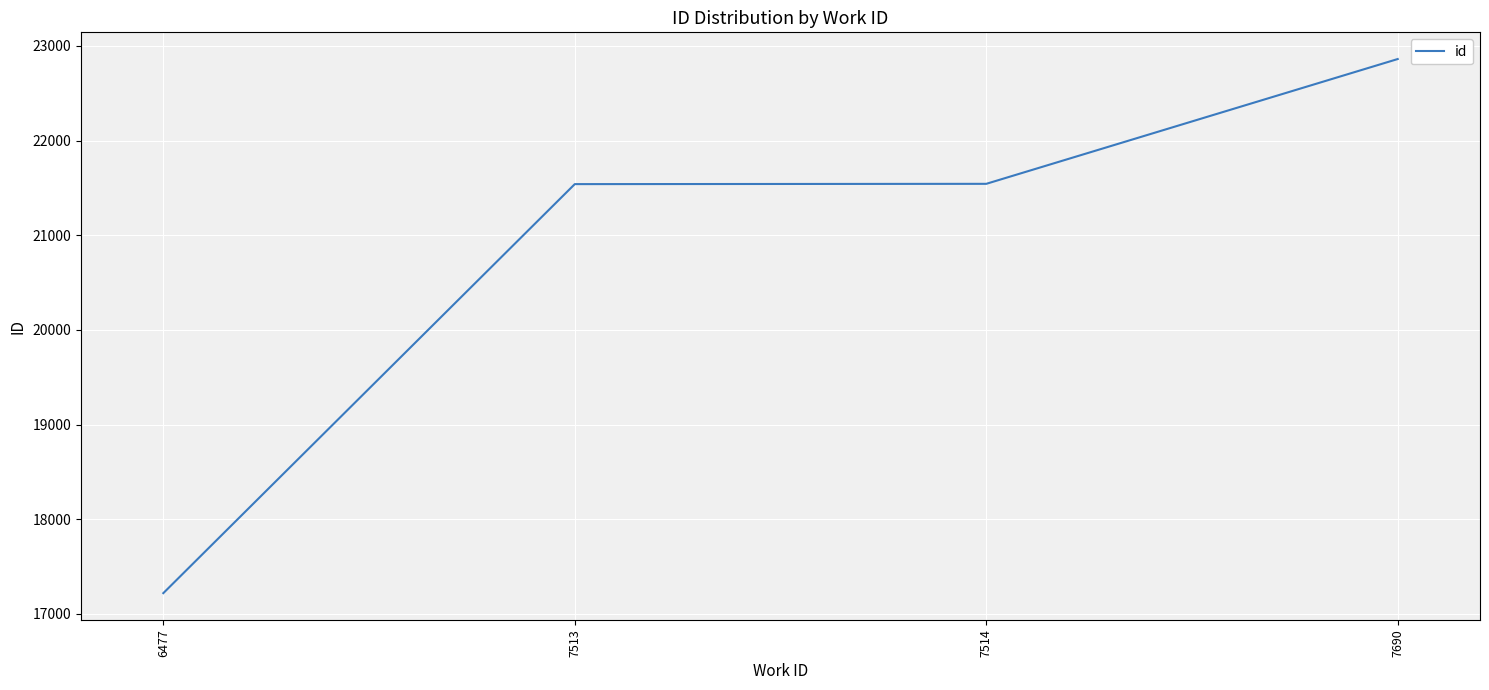

True or false: the data shows 31193 at 7690.

False